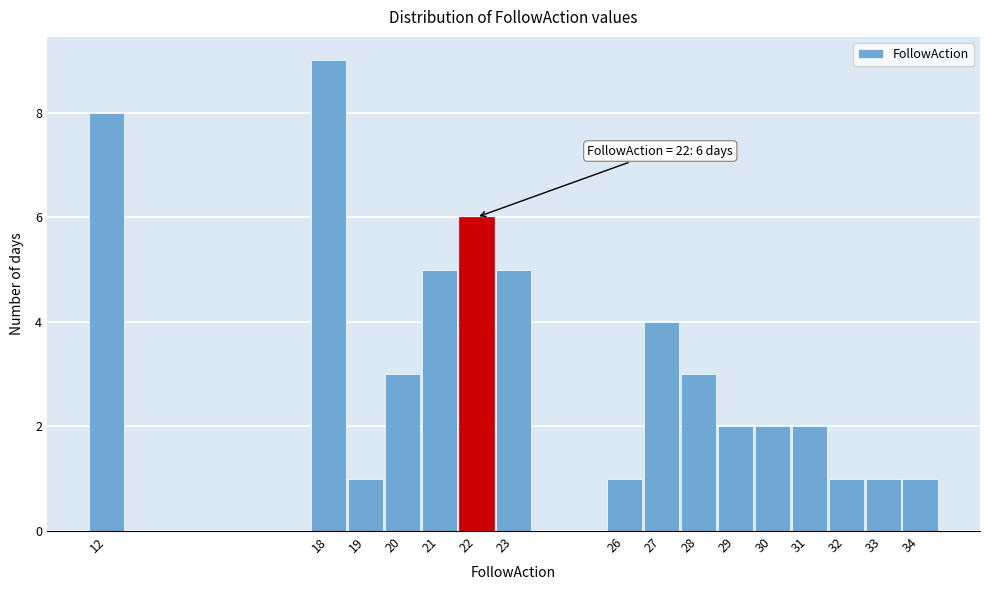

Which range on the x-axis has the tallest bar?

17.5 to 18.5